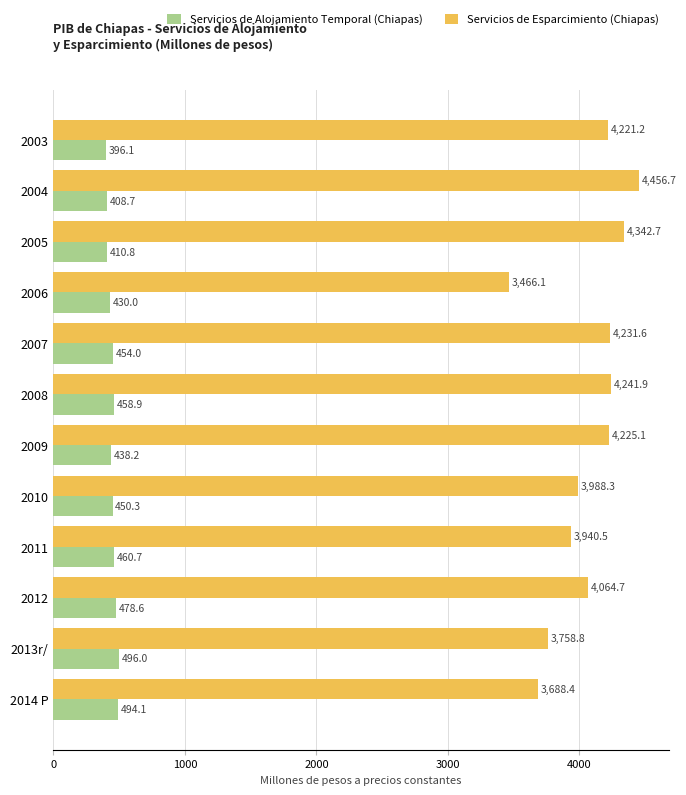

The Servicios de Alojamiento Temporal (Chiapas) series shows 688.7 at 2008. True or false?

False